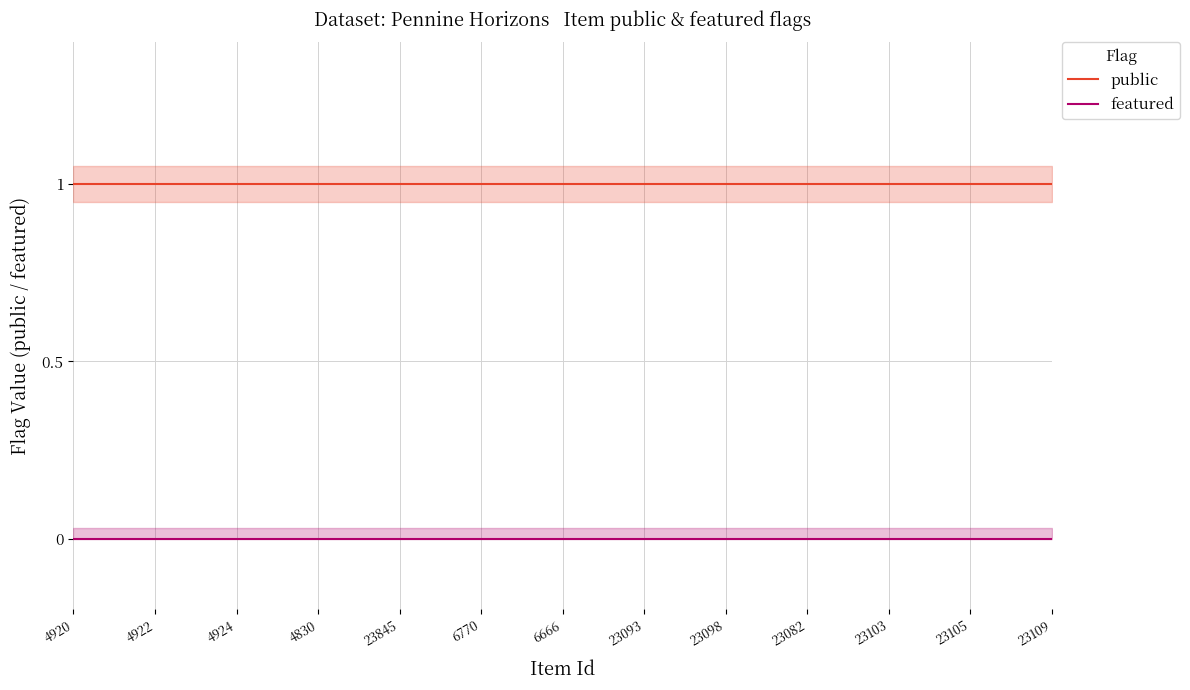

How many distinct data groups are displayed?

2